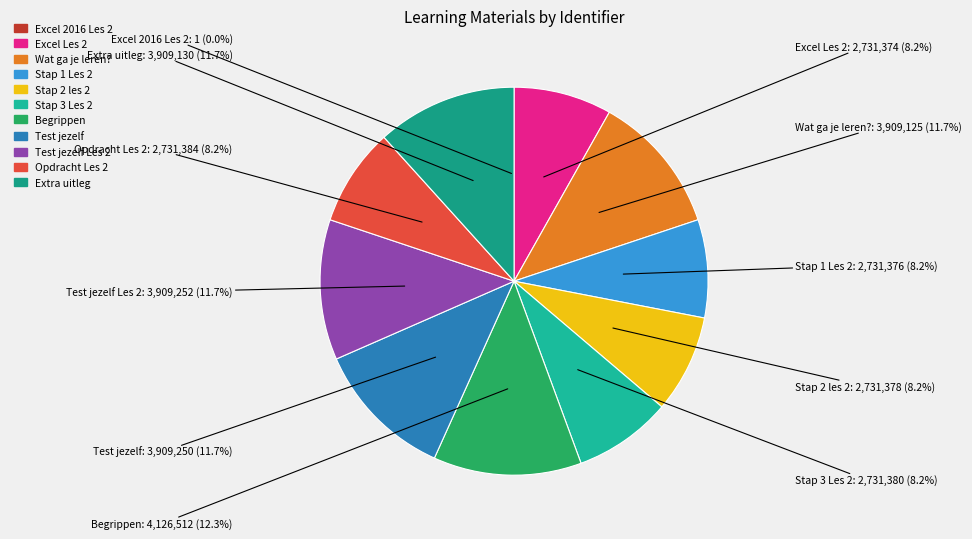

How much of the chart is everything except Test jezelf?

88.3%